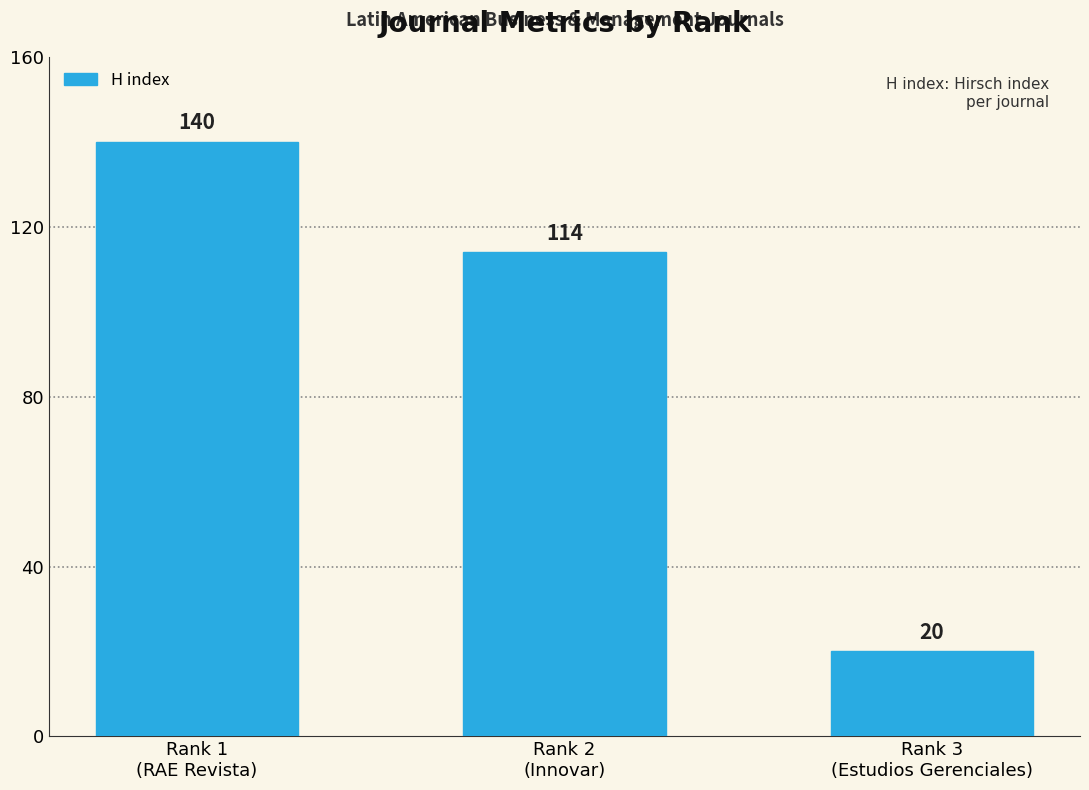

What is the minimum value shown in the chart?

20